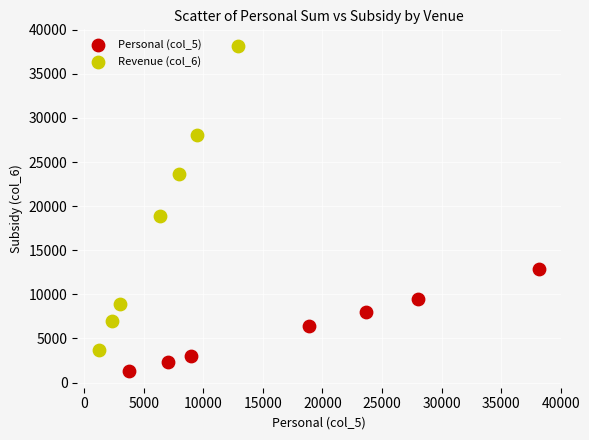

Which series has the largest Y range (max minus min)?

Revenue (col_6)